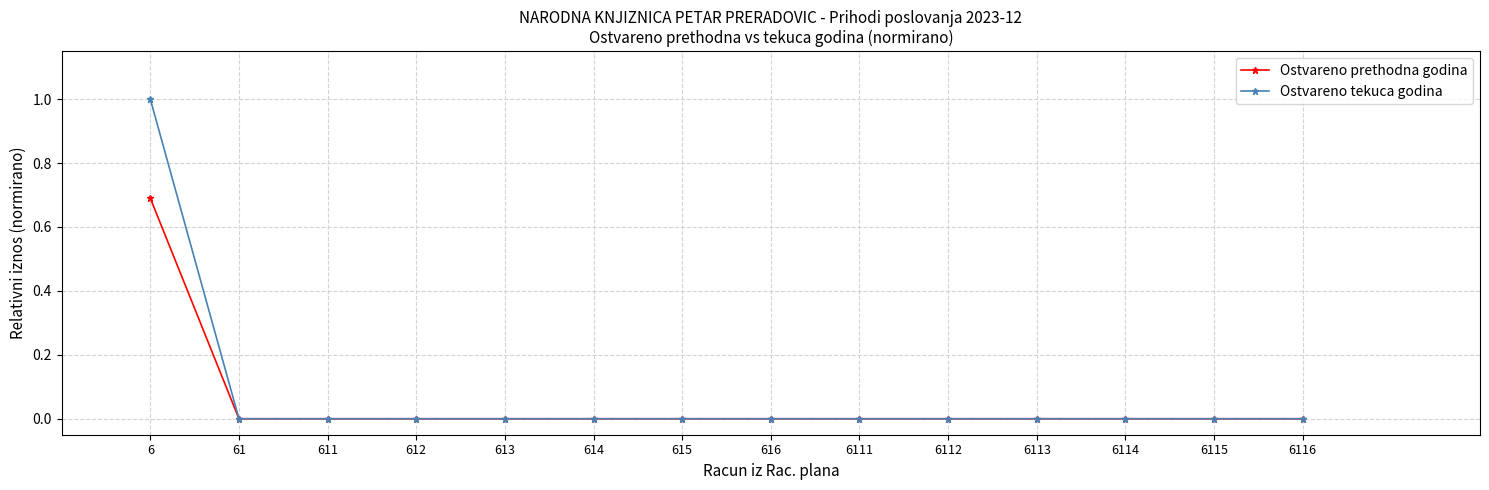

Reading right to left, extract all data points from this chart.

Ostvareno prethodna godina: 6116=0.0	6115=0.0	6114=0.0	6113=0.0	6112=0.0	6111=0.0	616=0.0	615=0.0	614=0.0	613=0.0	612=0.0	611=0.0	61=0.0	6=0.7
Ostvareno tekuca godina: 6116=0.0	6115=0.0	6114=0.0	6113=0.0	6112=0.0	6111=0.0	616=0.0	615=0.0	614=0.0	613=0.0	612=0.0	611=0.0	61=0.0	6=1.0